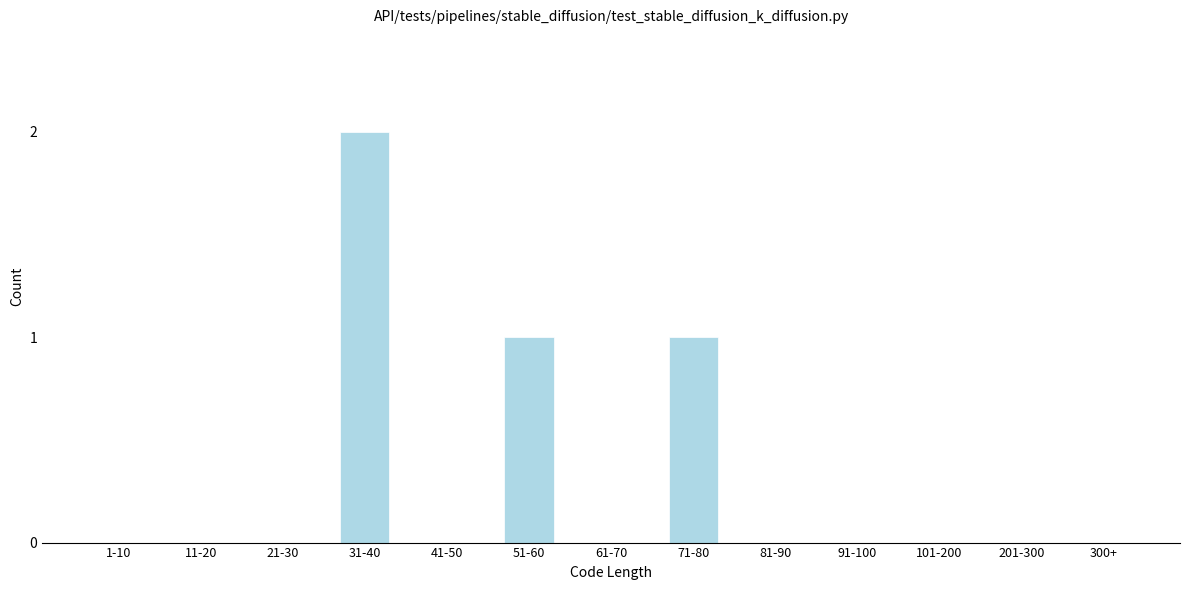

Reading right to left, transcribe all the data shown in this chart.

300+=0	201-300=0	101-200=0	91-100=0	81-90=0	71-80=1	61-70=0	51-60=1	41-50=0	31-40=2	21-30=0	11-20=0	1-10=0